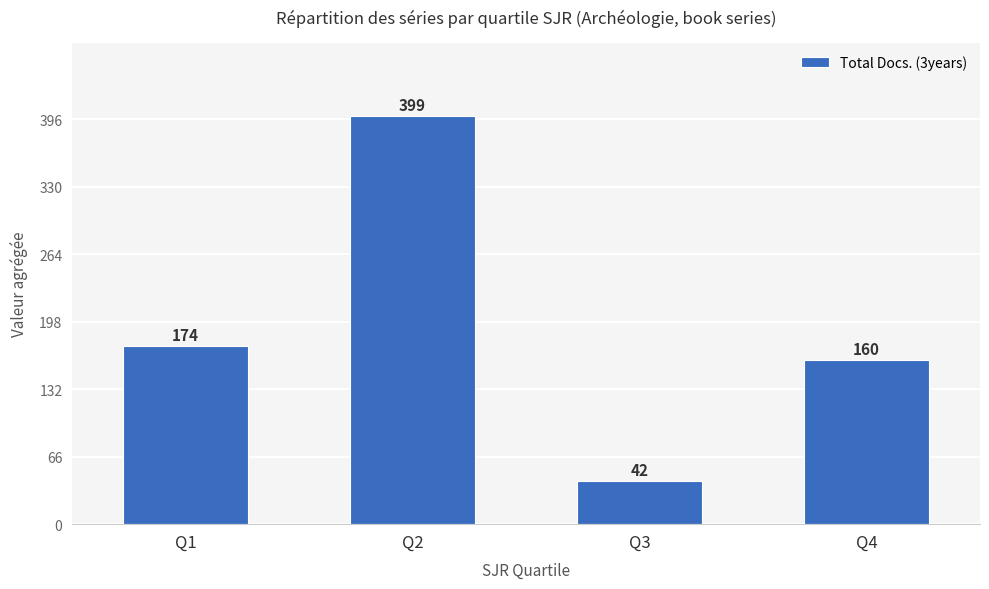

What is the smallest value displayed?

42